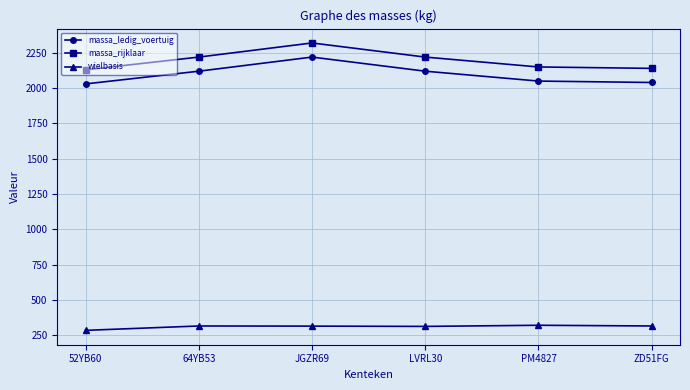

At which category does the chart reach its peak across all series?

JGZR69